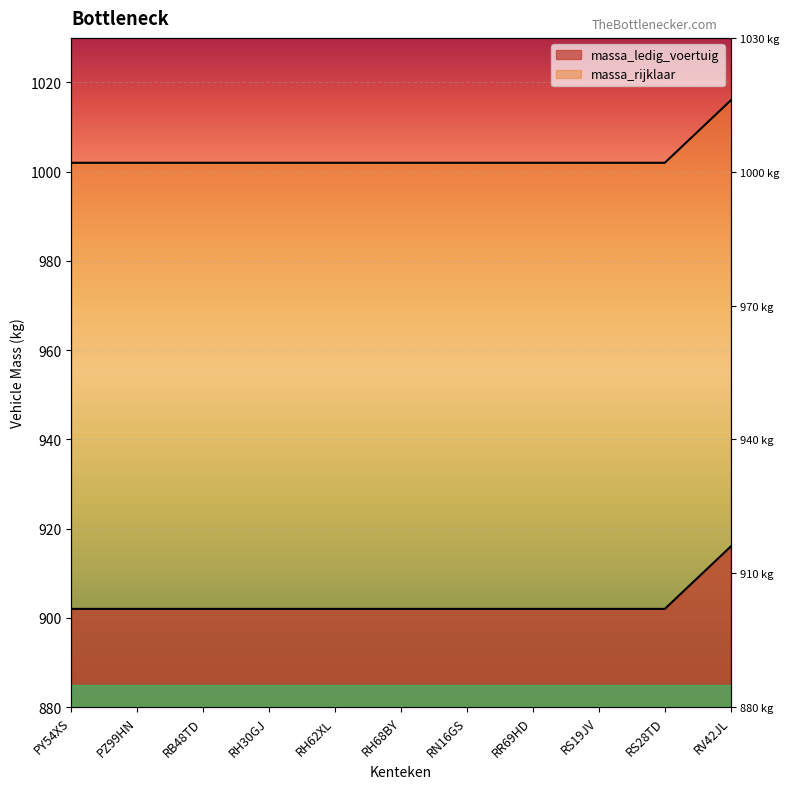

List the labels in order of massa_ledig_voertuig value, largest first.

RV42JL, PY54XS, PZ99HN, RB48TD, RH30GJ, RH62XL, RH68BY, RN16GS, RR69HD, RS19JV, RS28TD